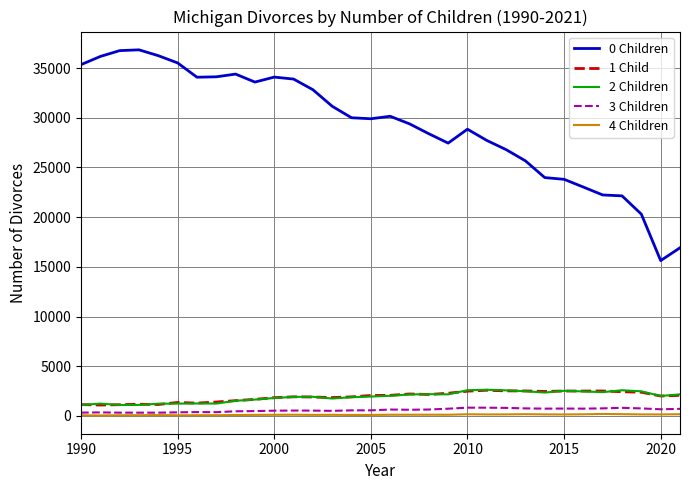

Which series has the widest spread of values?

0 Children